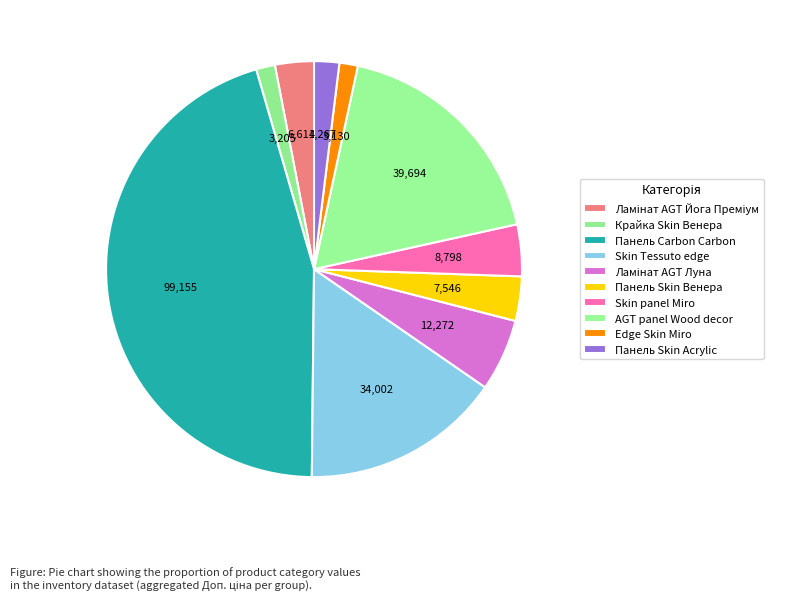

Count the number of slices in the pie.

10